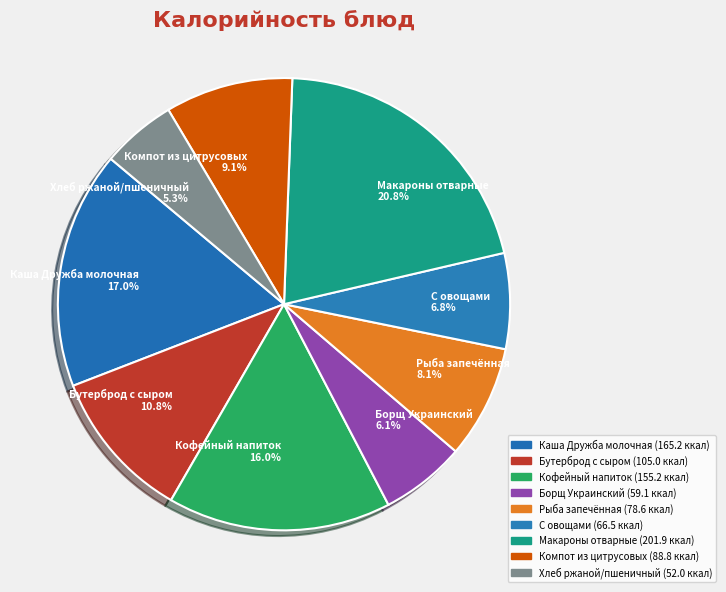

Rank the categories by value from lowest to highest.

Хлеб ржаной/пшеничный, Борщ Украинский, С овощами, Рыба запечённая, Компот из цитрусовых, Бутерброд с сыром, Кофейный напиток, Каша Дружба молочная, Макароны отварные